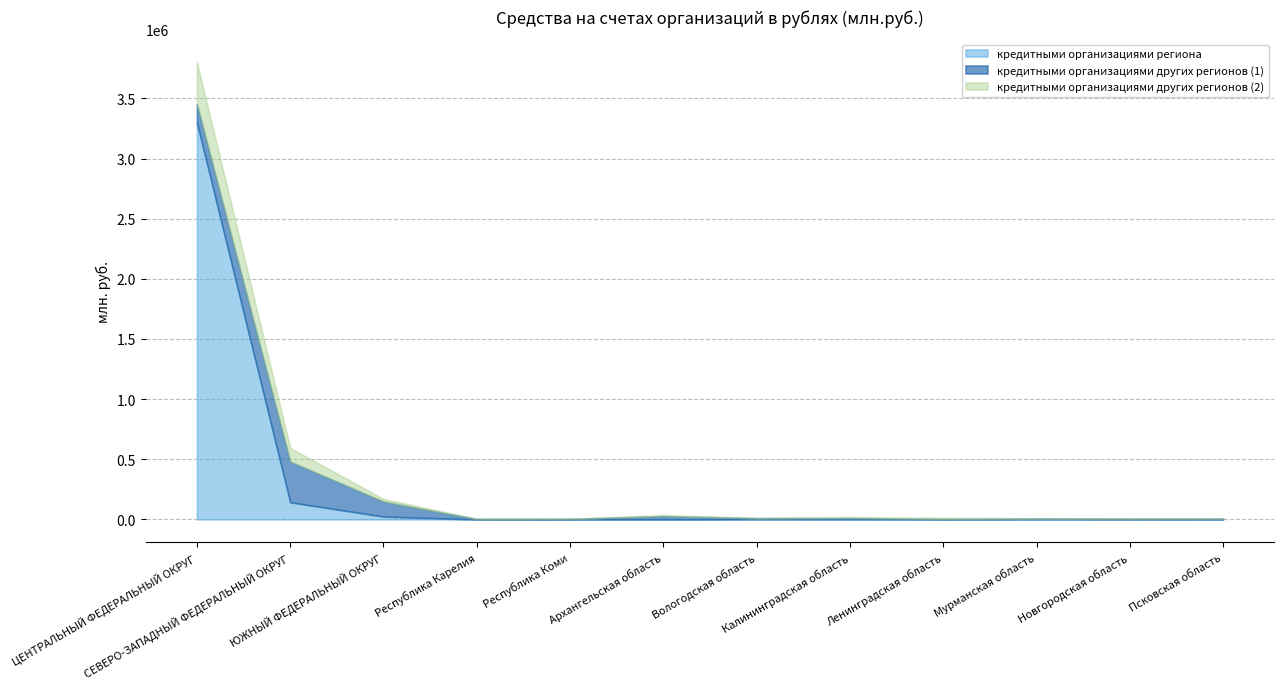

The value of кредитными организациями других регионов (1) at СЕВЕРО-ЗАПАДНЫЙ ФЕДЕРАЛЬНЫЙ ОКРУГ is 338136. True or false?

True